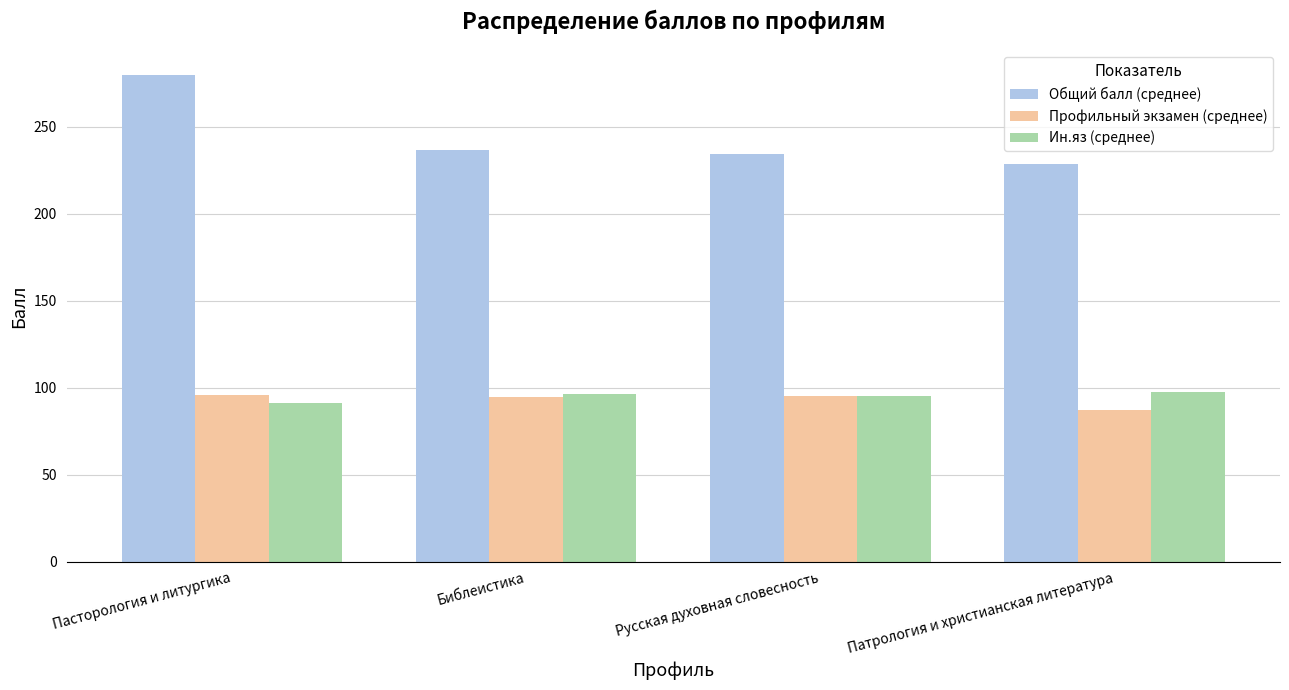

What is the sum of the Профильный экзамен (среднее) values at Русская духовная словесность and Библеистика?

189.9